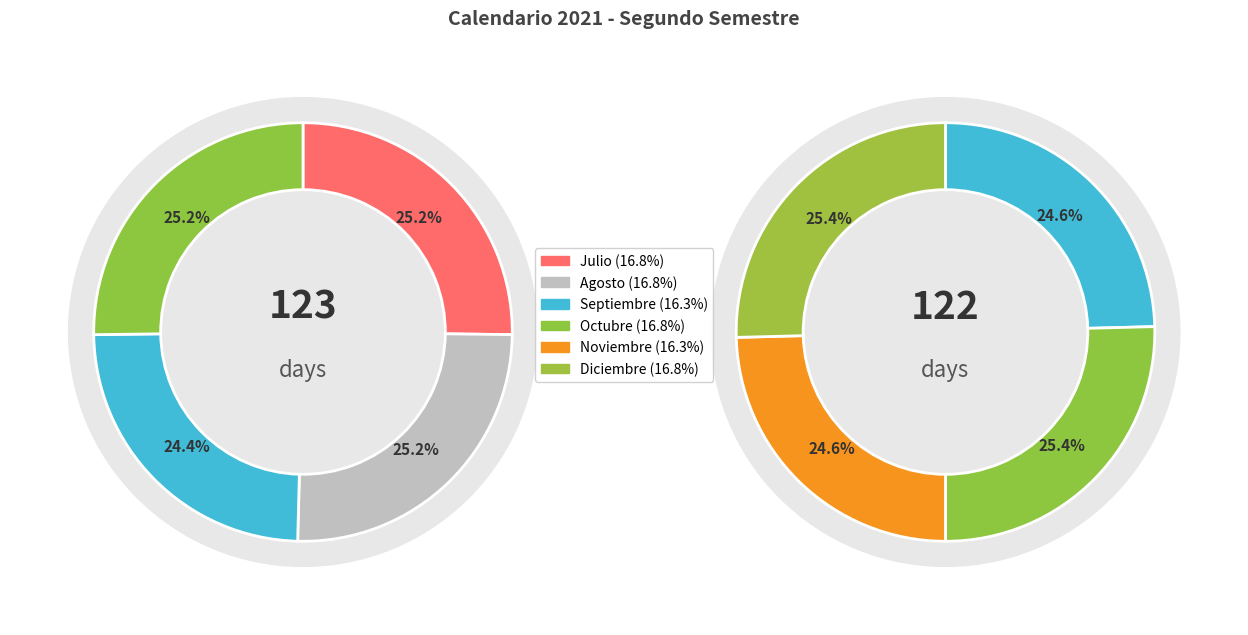

Combined, what portion of the pie is Diciembre and Octubre?

33.7%